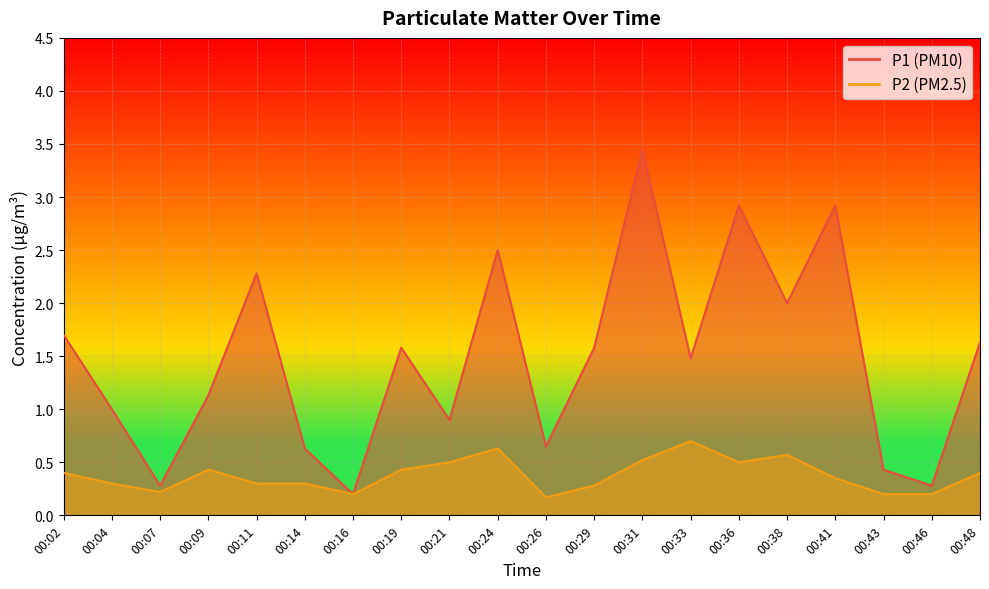

The P1 series shows 1.6 at 00:48. True or false?

True